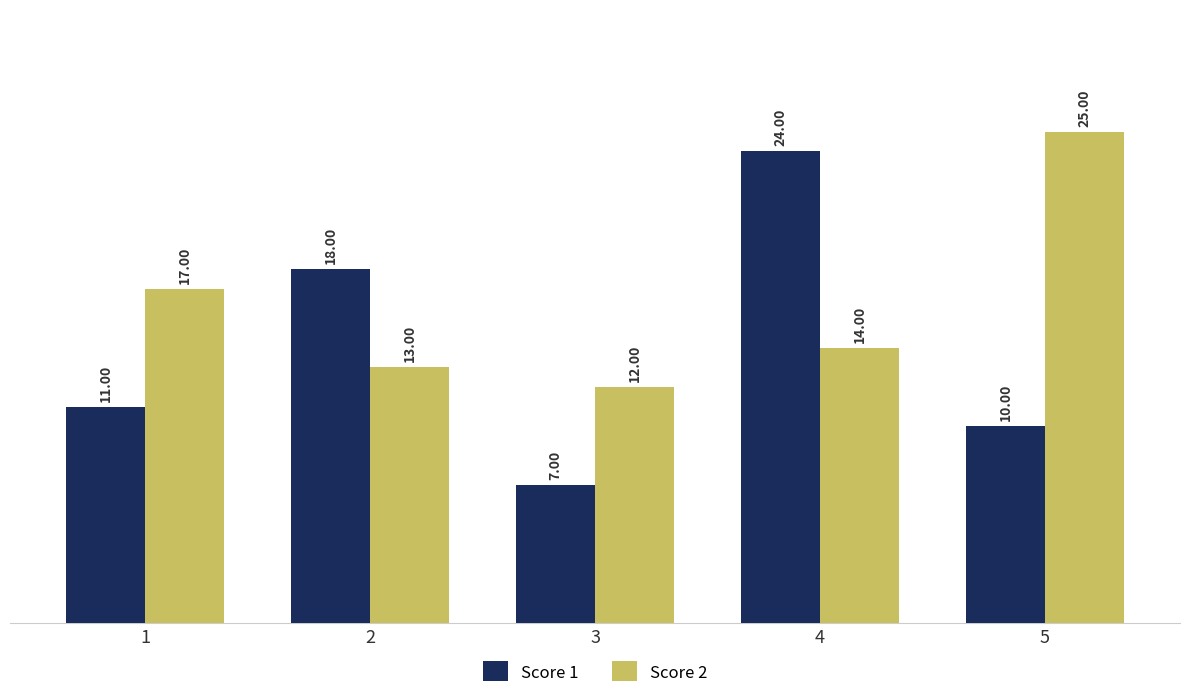

At which label does Score 2 first exceed 14?

1